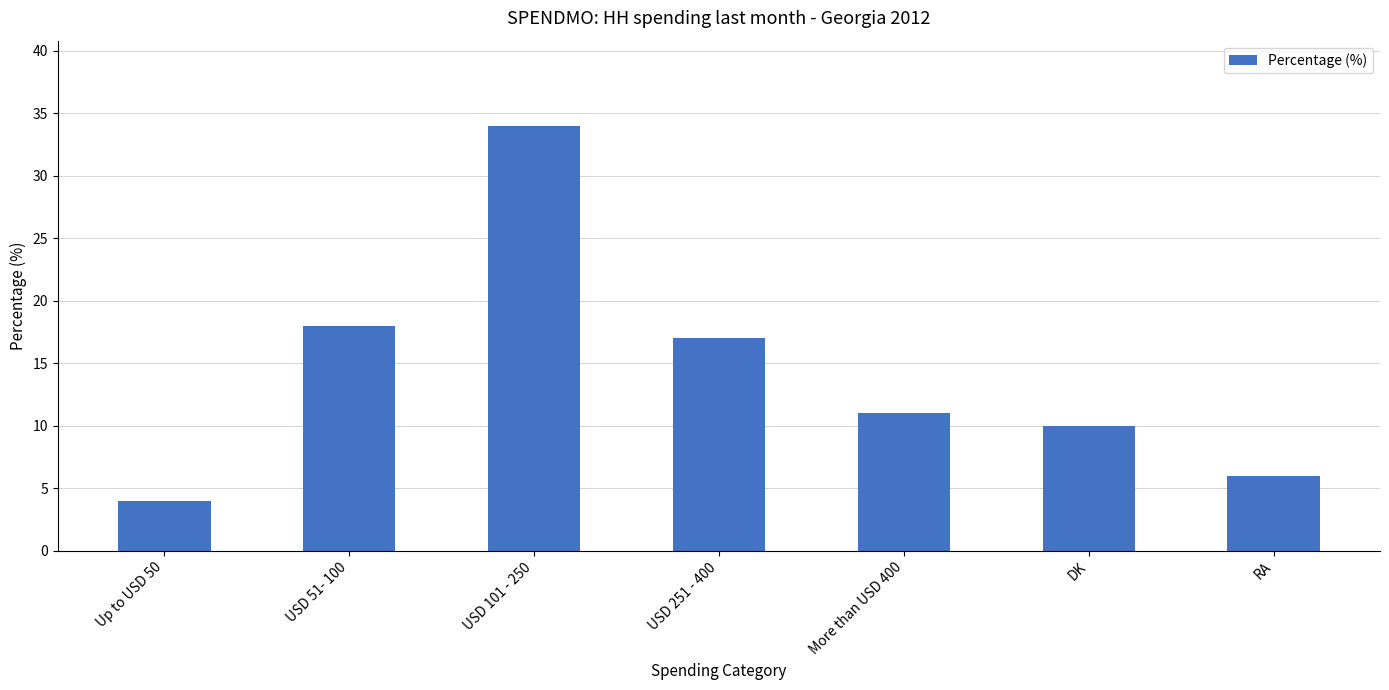

Reading left to right, transcribe all the data shown in this chart.

4	18	34	17	11	10	6